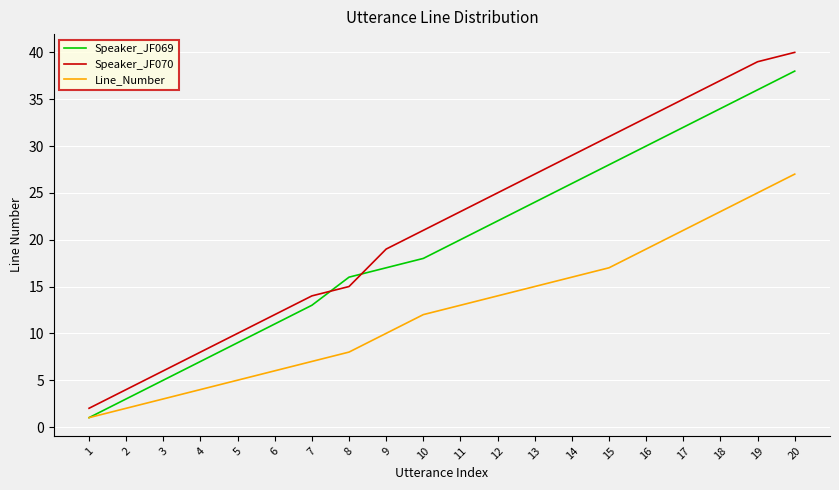

Where do Speaker_JF070 and Speaker_JF069 first cross each other?

7 and 8